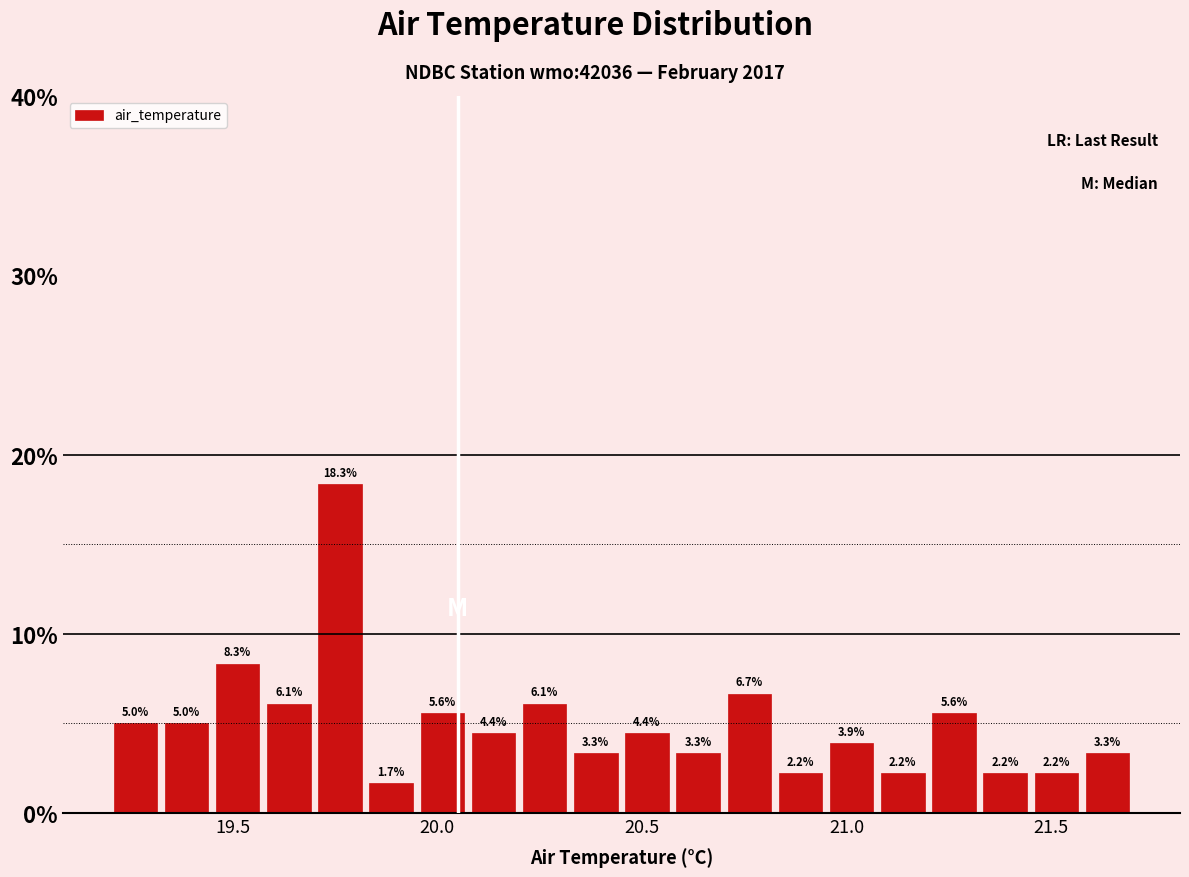

Around what value on the x-axis is the tallest bar? Give the approximate position of its centre, as read against the axis.

19.75